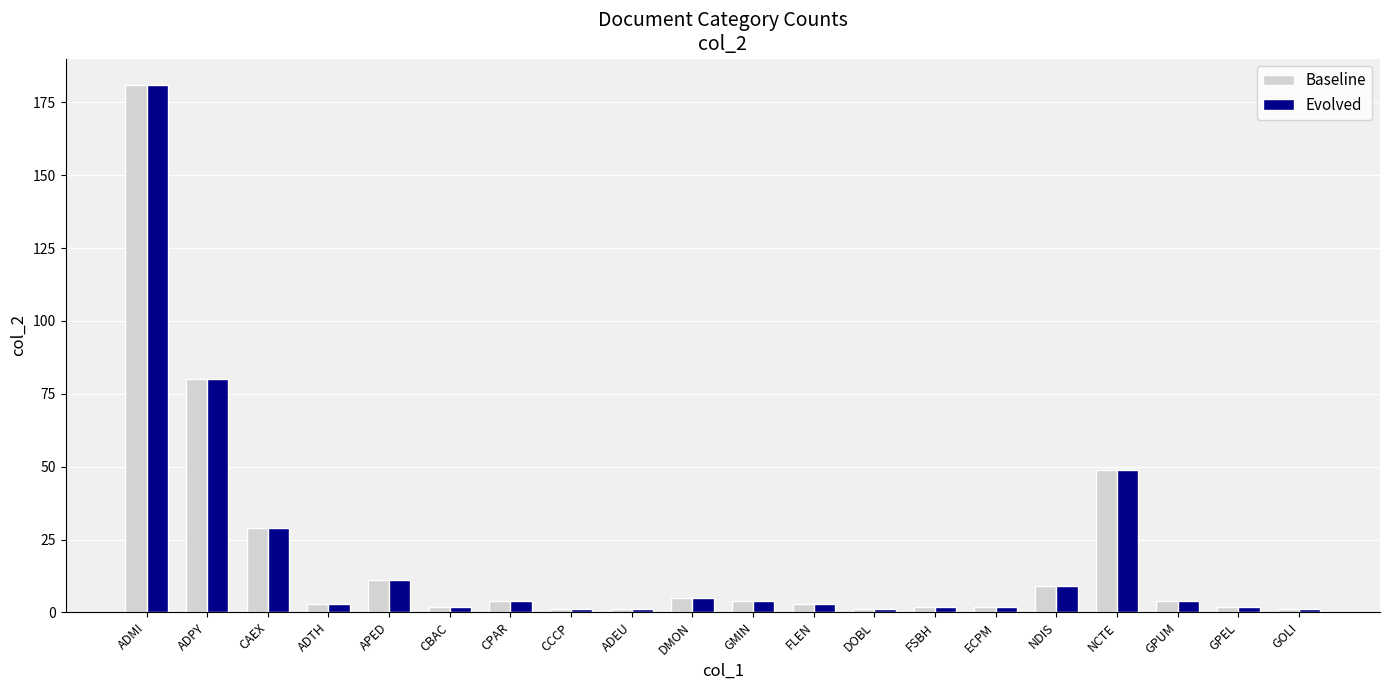

At which category is the sum across all series the highest?

ADMI